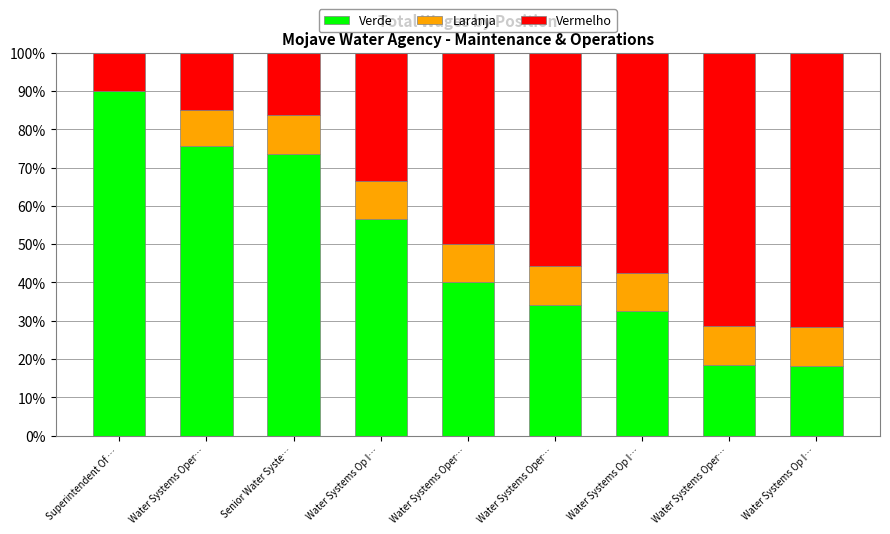

True or false: Laranja has a value of 17.2 at Water Systems Op I….

False